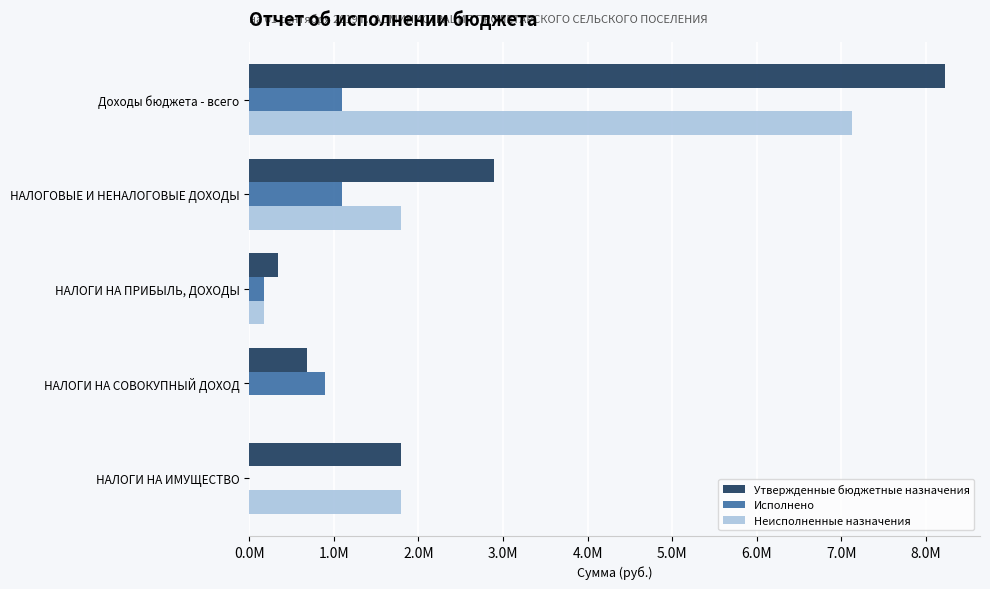

What are all the series names shown in the legend?

Утвержденные бюджетные назначения, Исполнено, Неисполненные назначения